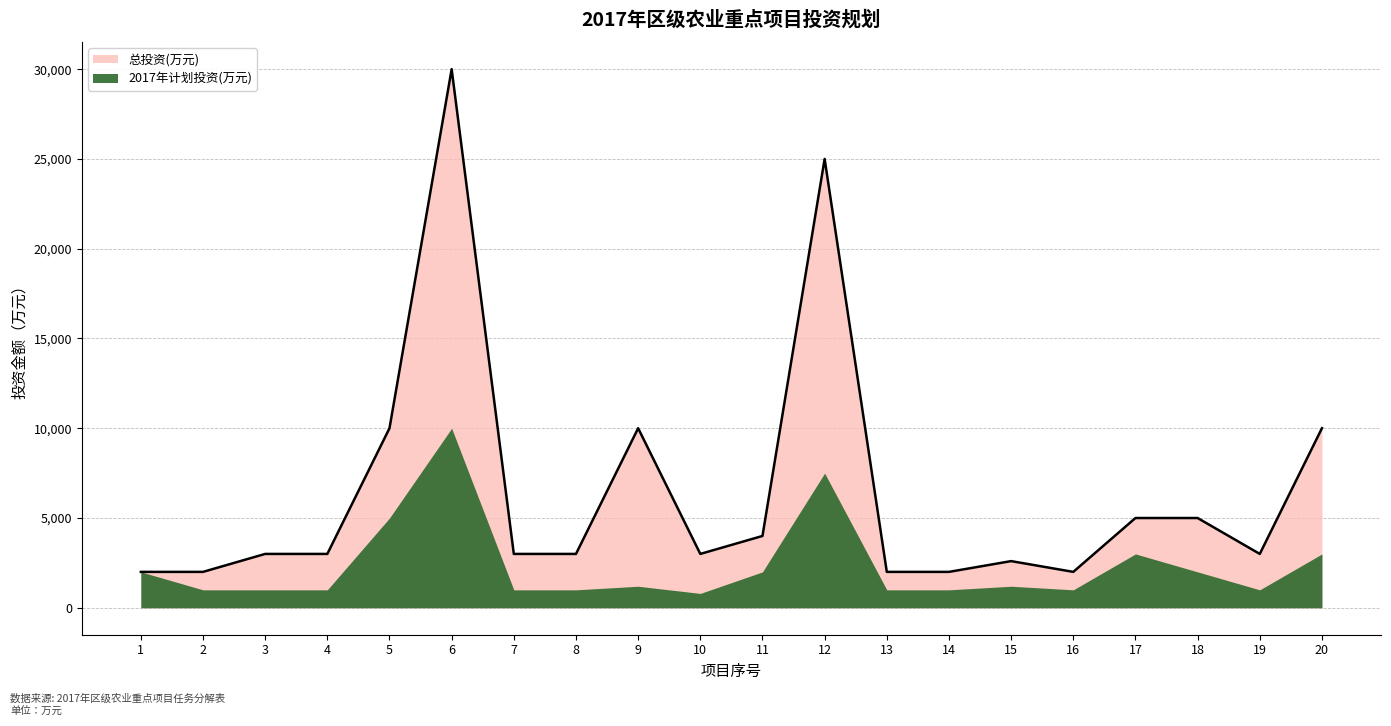

What value does the data have at 19, to the nearest 50?

3000